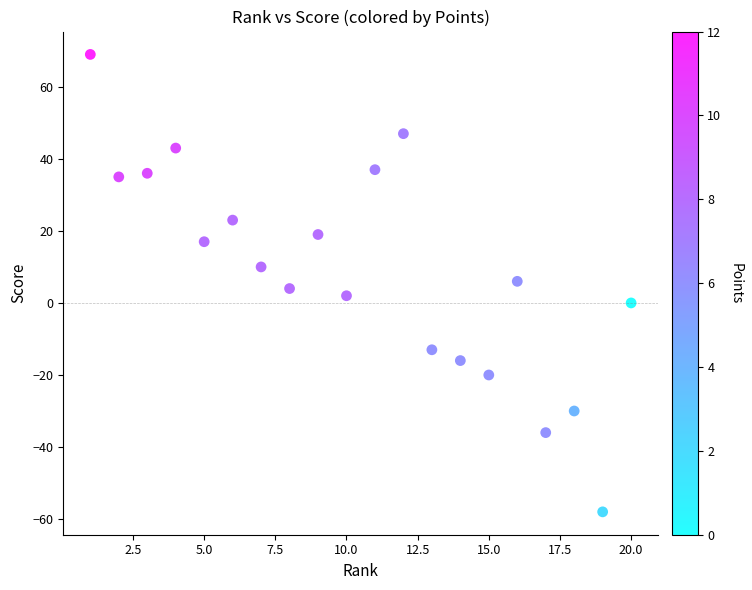

What is the range of Y values (max minus min)?

127